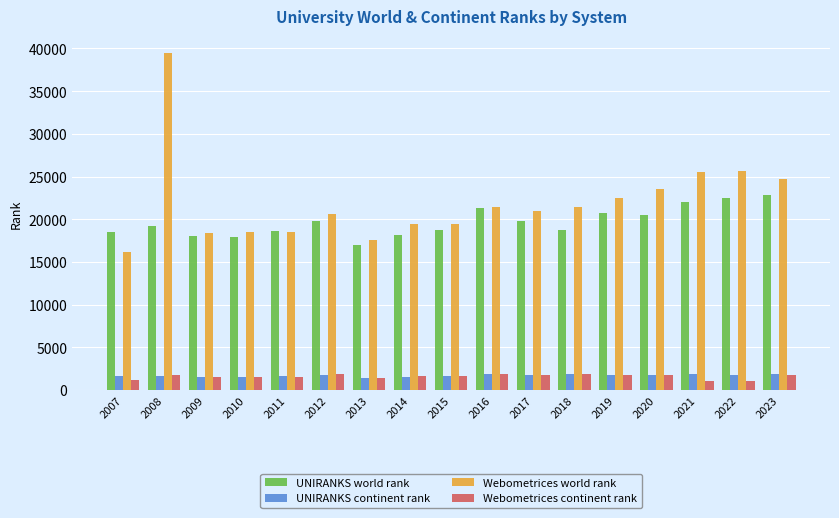

What is the minimum value shown in the chart?

1062